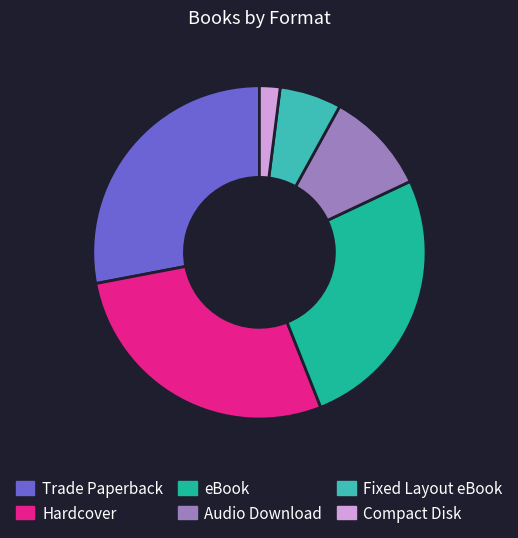

Do Trade Paperback and Audio Download together represent more than half of the pie?

No